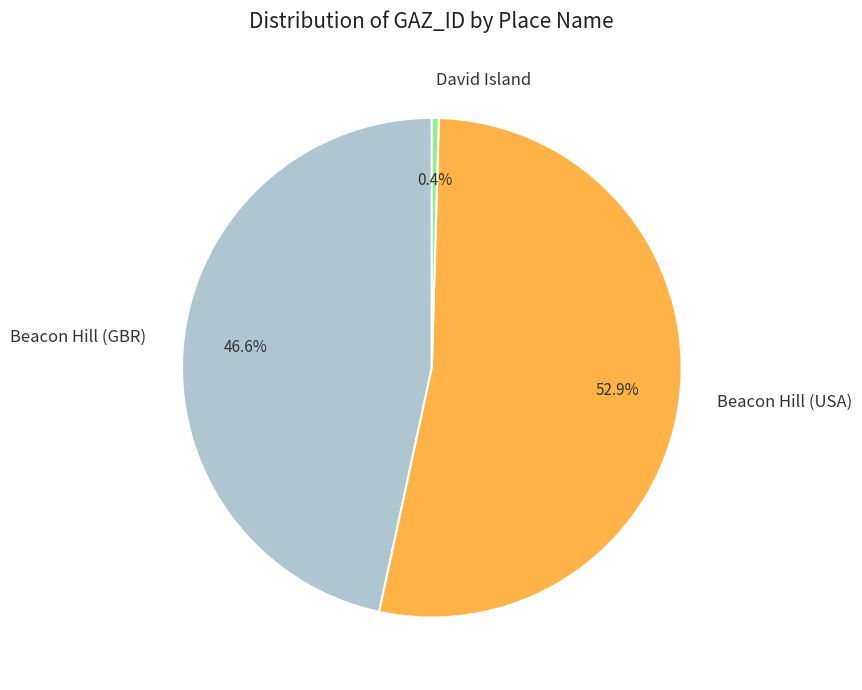

Which category has the smallest portion of the pie?

David Island